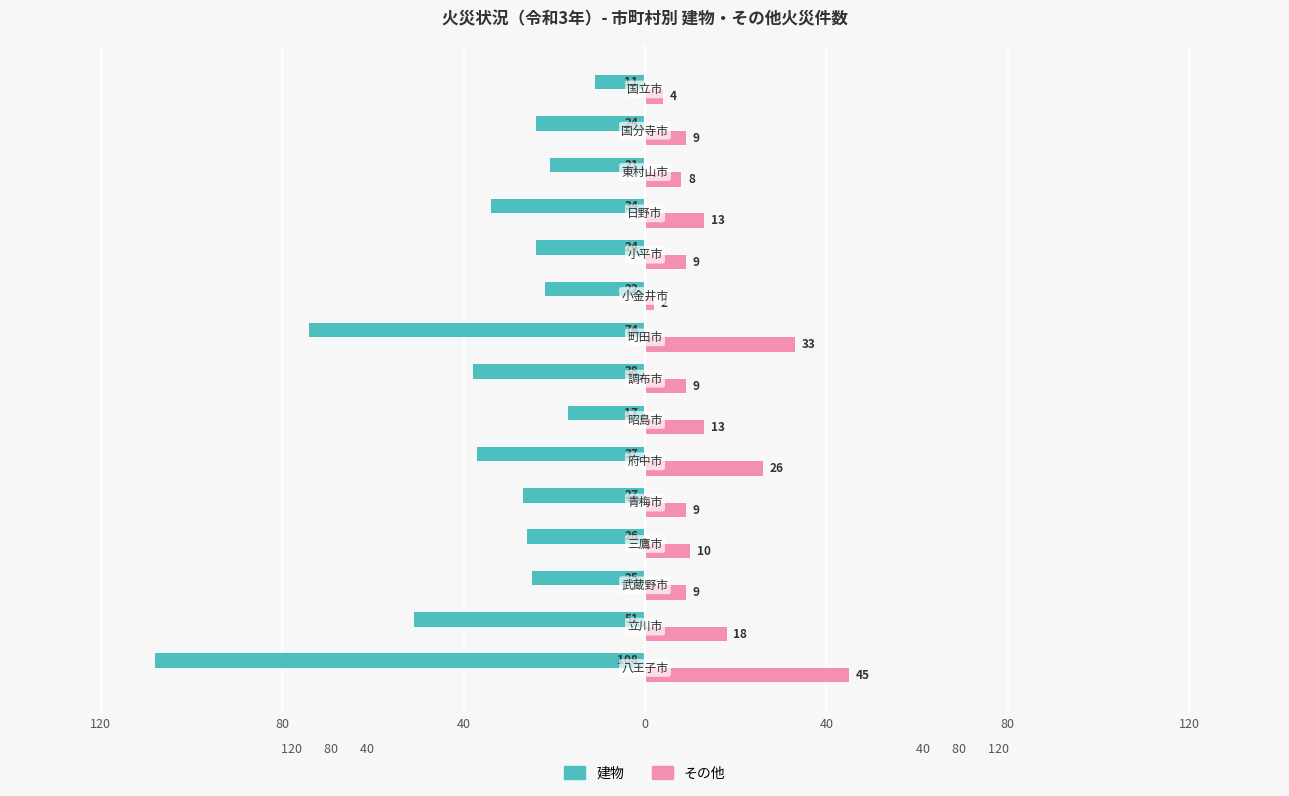

What are all the series names shown in the legend?

建物, その他